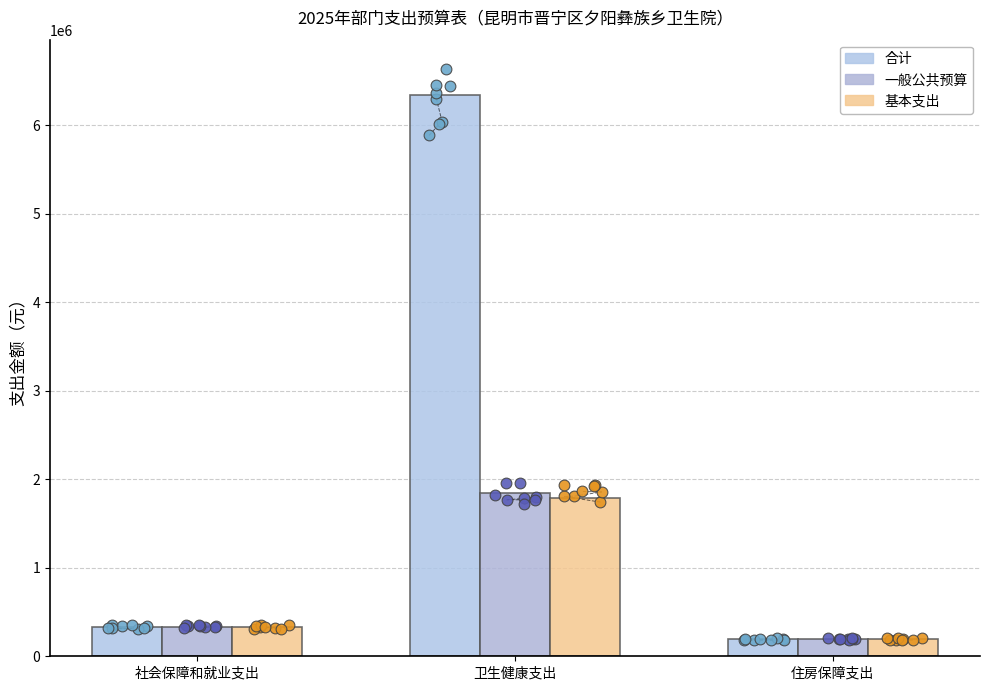

Which series has the widest spread of Y values?

合计